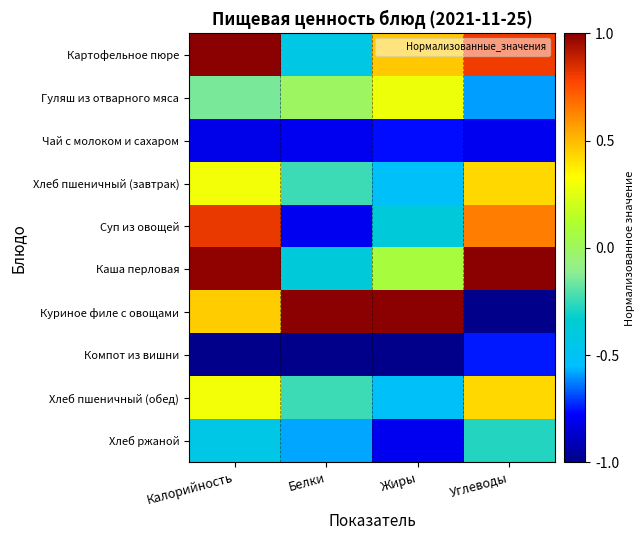

How many categories are shown in the chart?

4